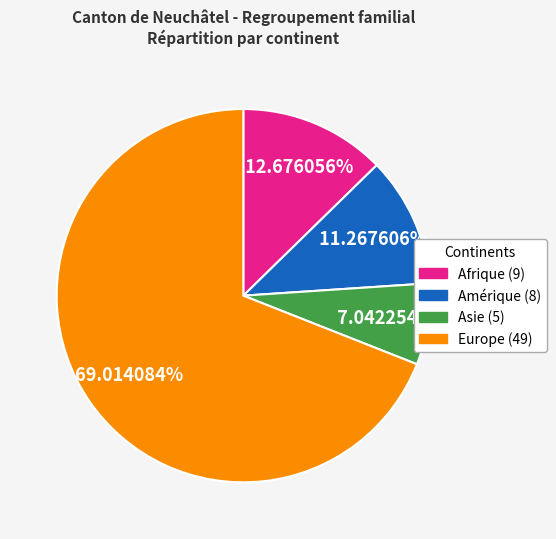

The Afrique slice represents 13% of the pie. True or false?

True